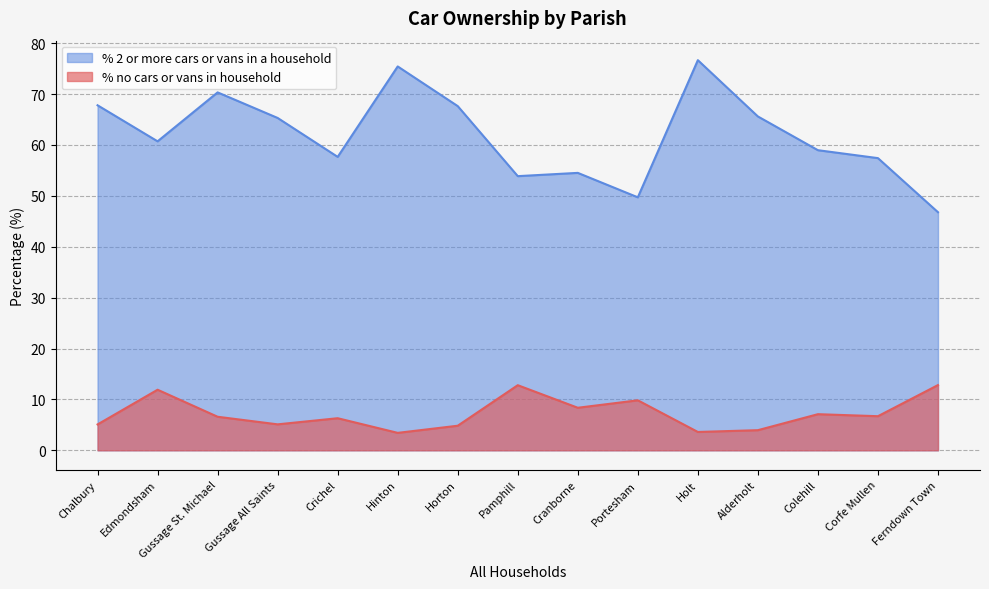

Which category has the highest value across all series?

Holt